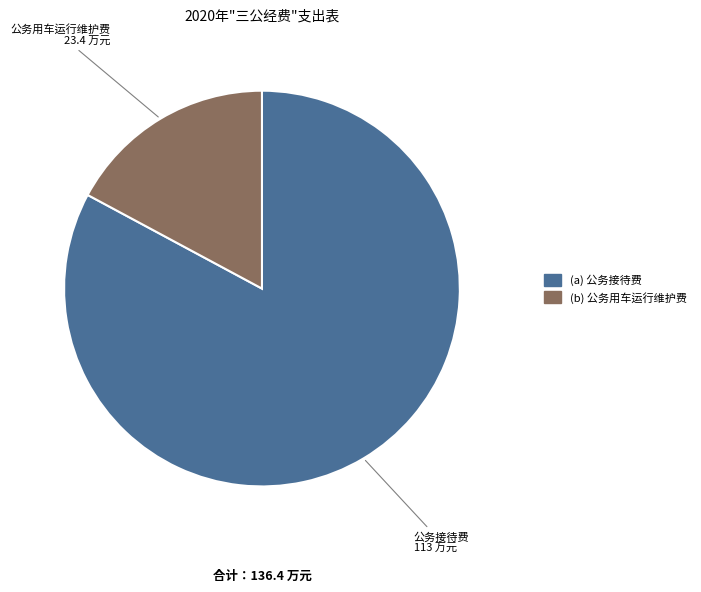

Does any single category account for the majority?

Yes